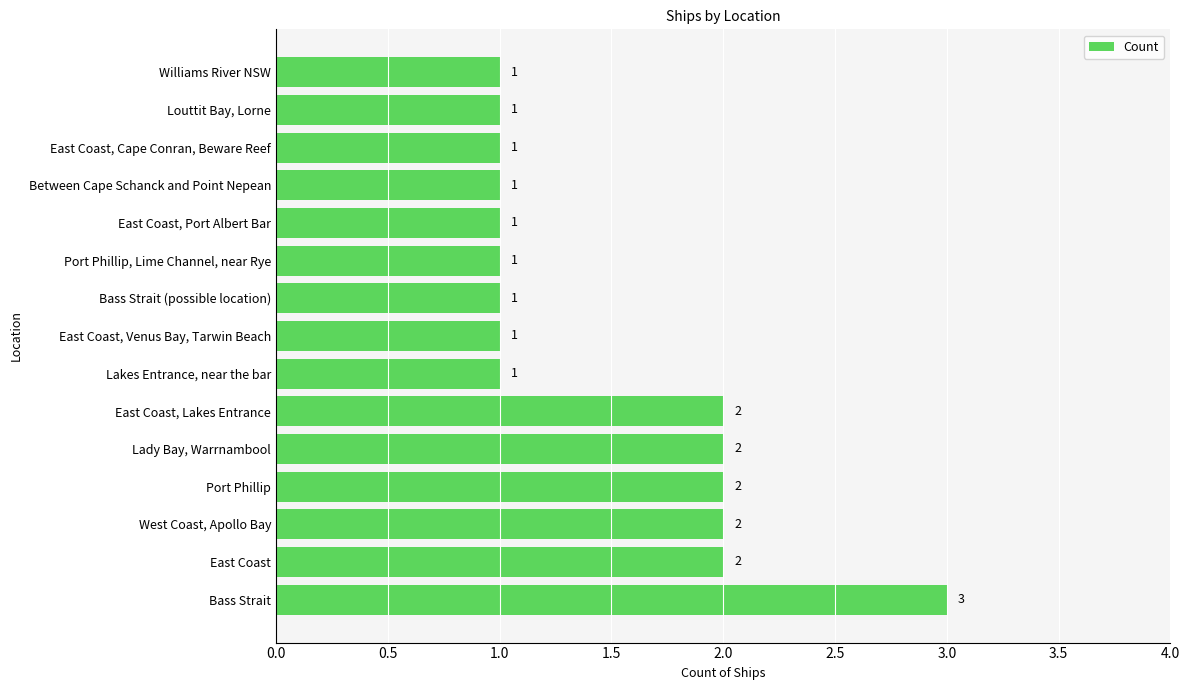

True or false: the data shows 1 at East Coast, Port Albert Bar.

True